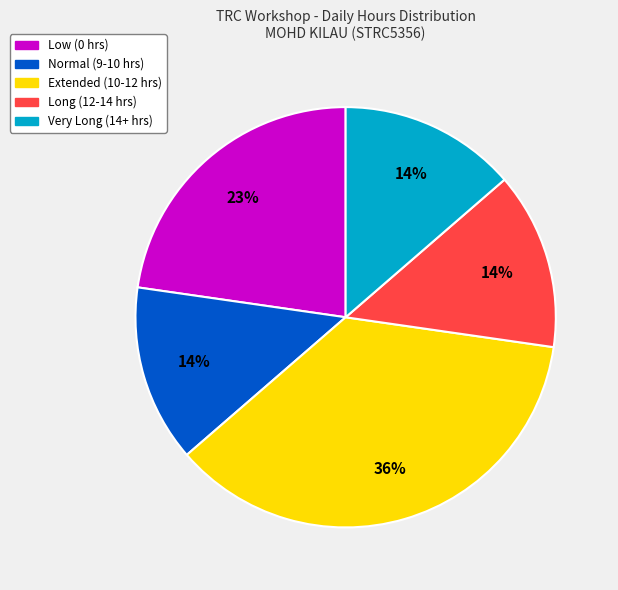

Which has a higher value, Extended (10-12 hrs) or Very Long (14+ hrs)?

Extended (10-12 hrs)